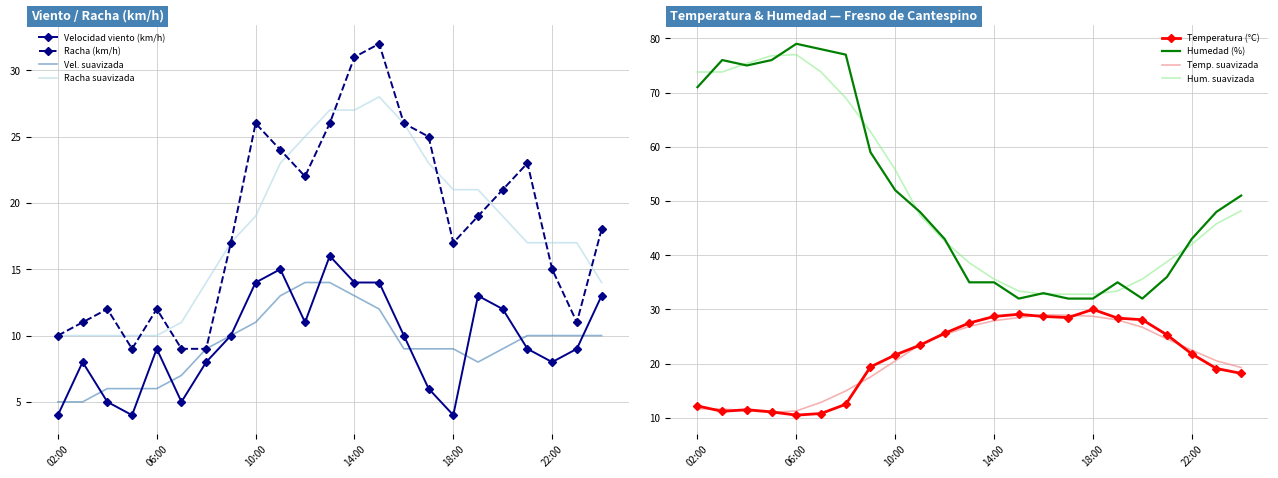

True or false: Temperatura (°C) and Velocidad viento (km/h) cross at least once.

False